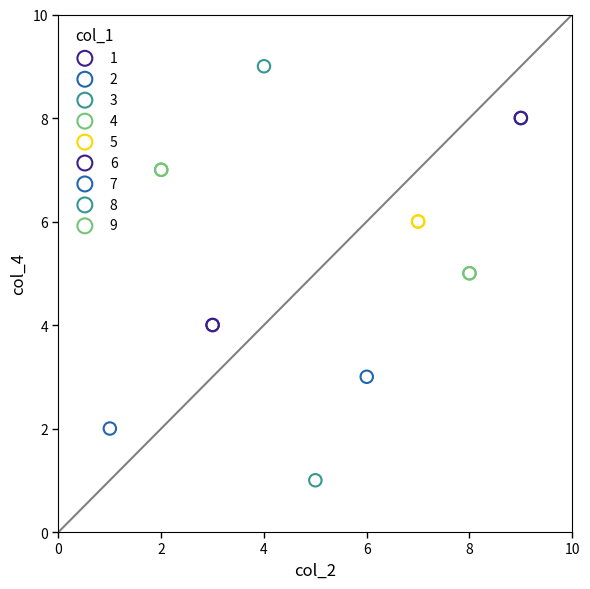

What are all the series names shown in the legend?

1, 2, 3, 4, 5, 6, 7, 8, 9